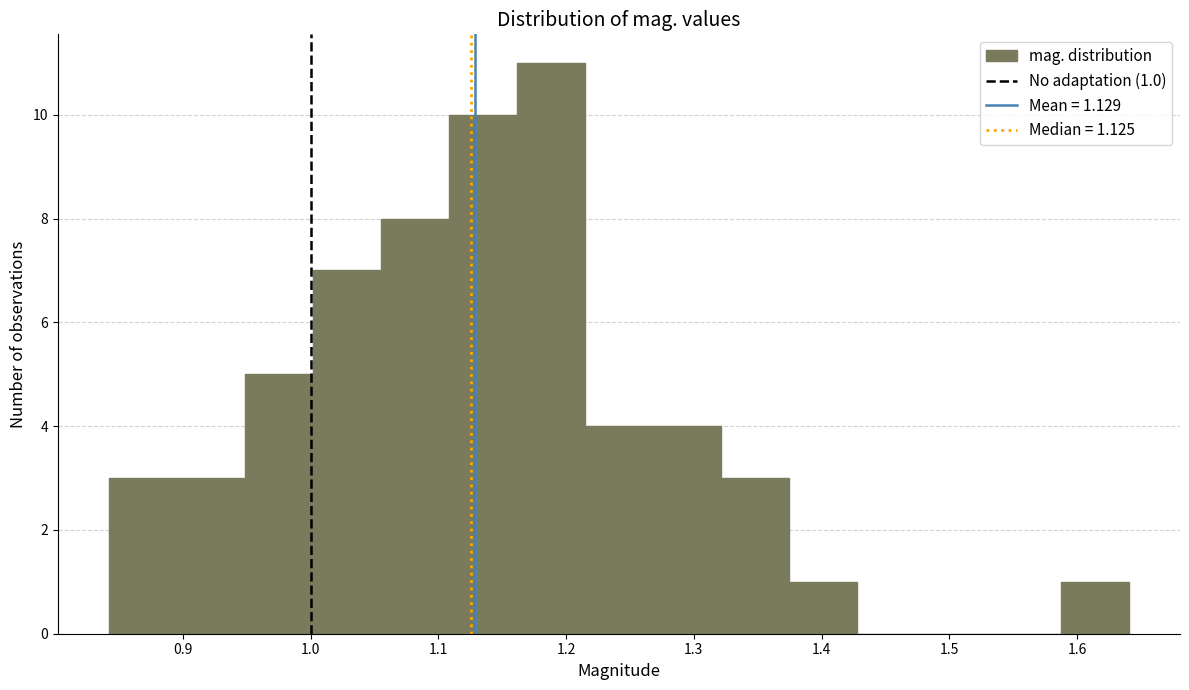

Over which range of the x-axis is the bar tallest?

1.16 to 1.21